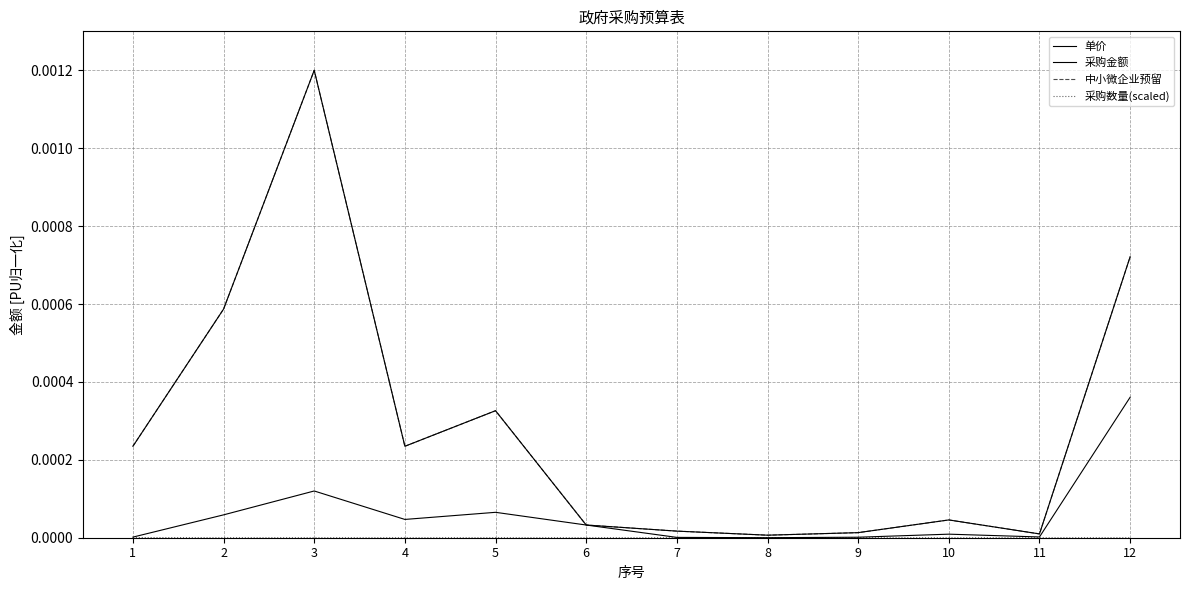

Does the chart have visible grid lines?

Yes